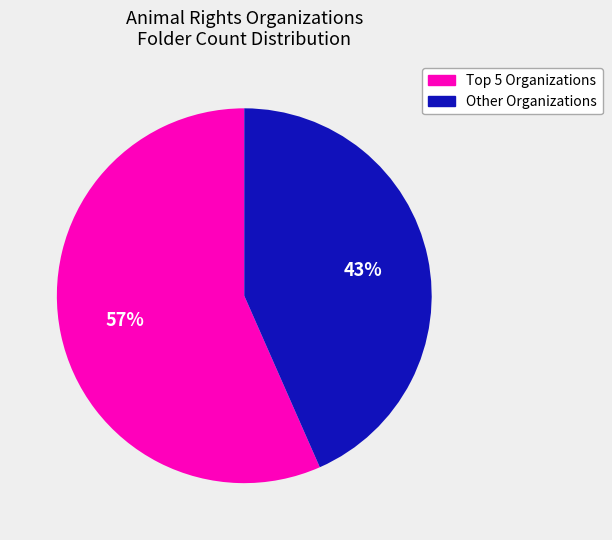

Rank the categories by value from lowest to highest.

Other Organizations, Top 5 Organizations